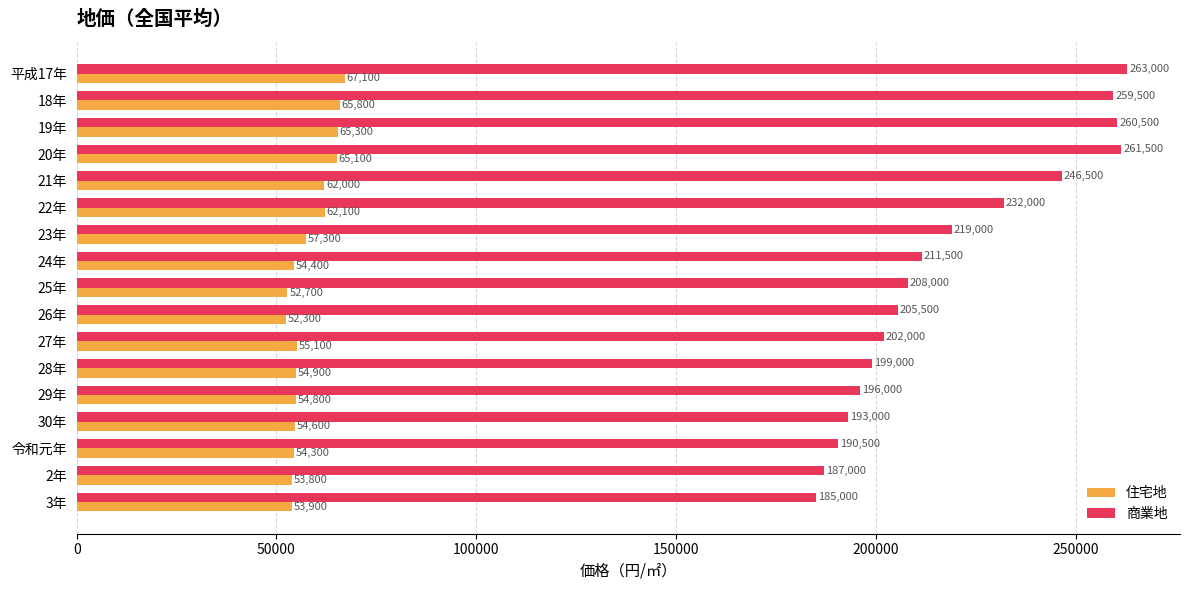

Which label corresponds to the smallest value in the chart?

26年